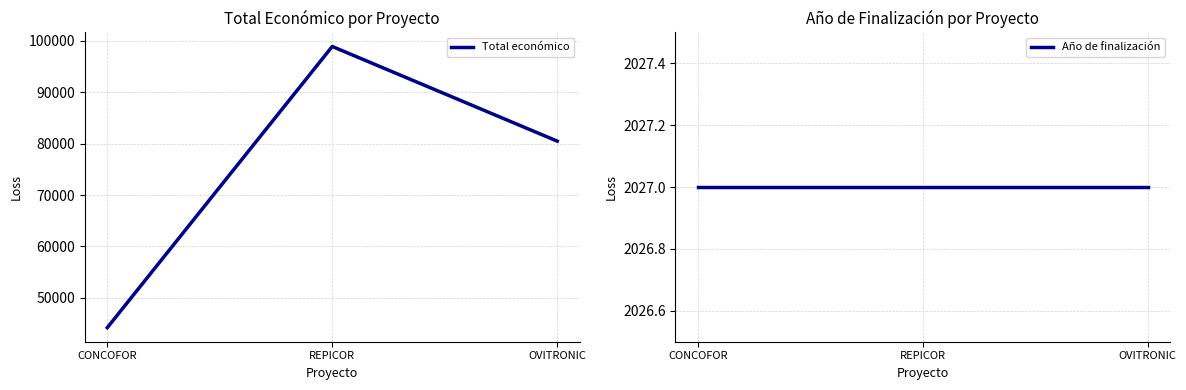

Reading left to right, extract all data points from this chart.

Total económico: 44191	98920	80498
Año de finalización: 2027	2027	2027